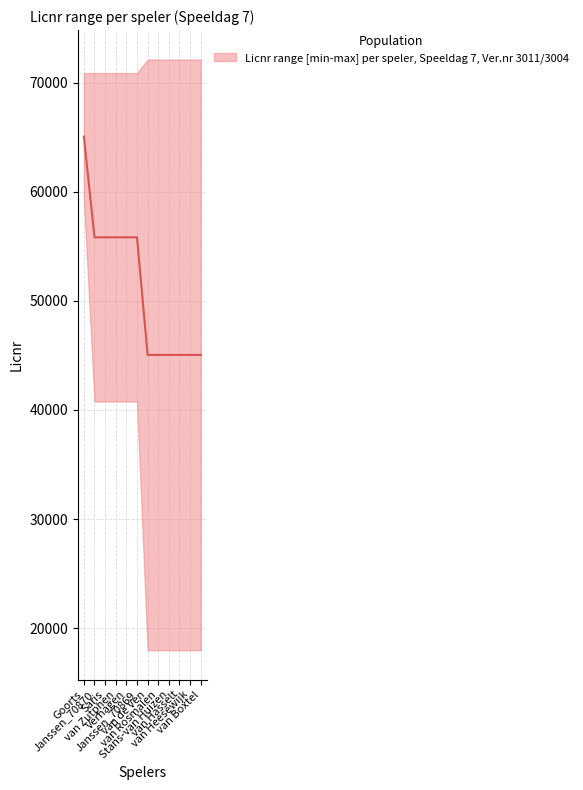

Reading left to right, transcribe all the data shown in this chart.

65048.5	55819.0	55819.0	55819.0	55819.0	55819.0	45041.0	45041.0	45041.0	45041.0	45041.0	45041.0